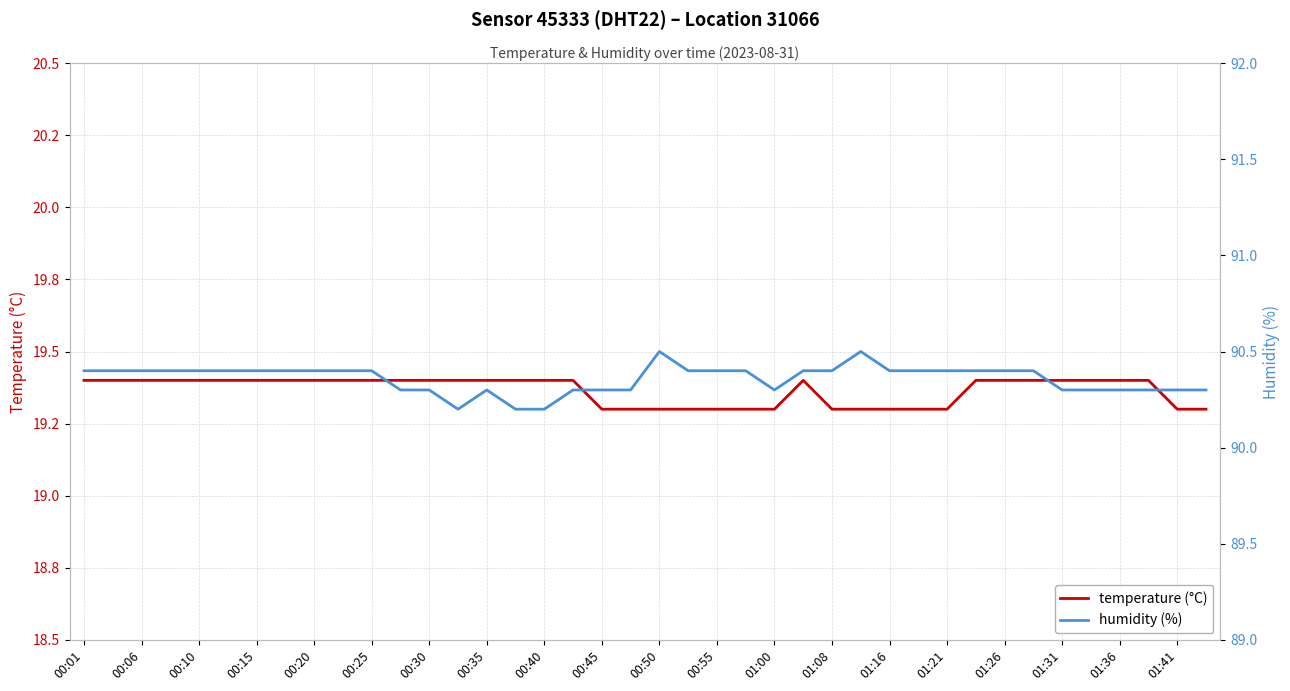

What is the average value of the humidity (%) series?

90.4